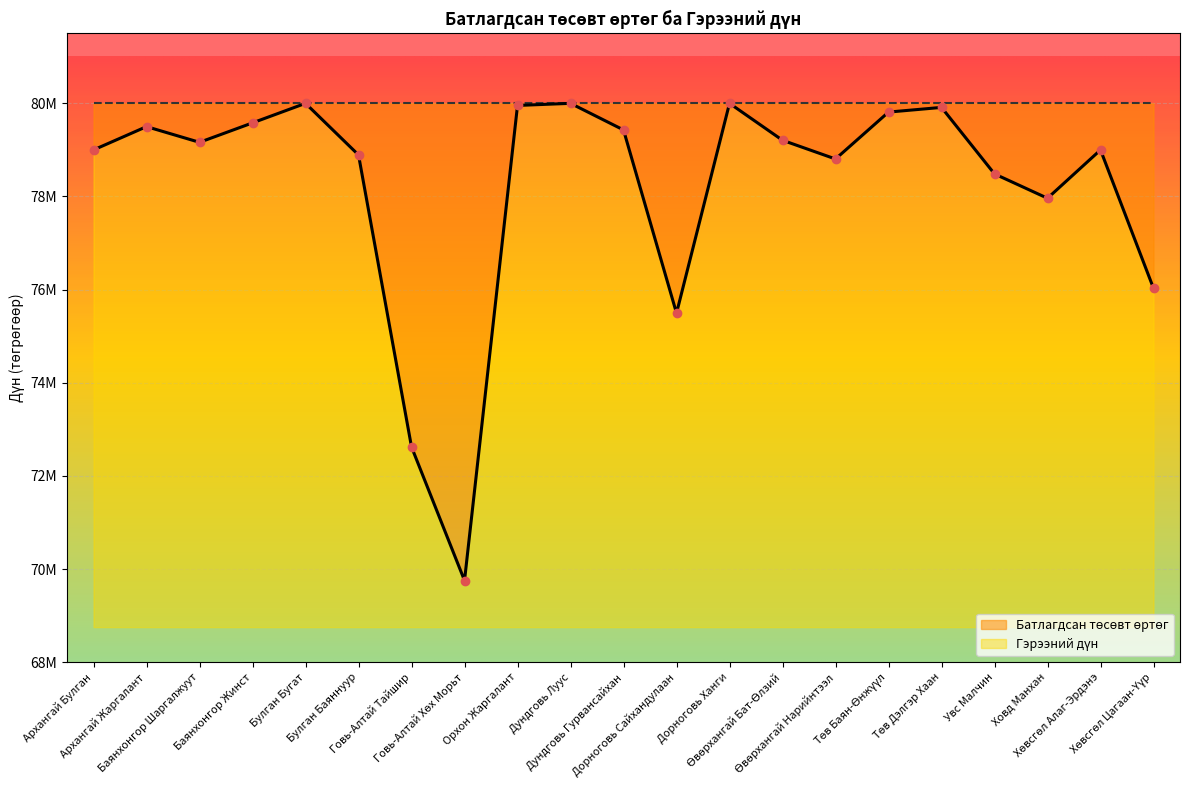

The value at Архангай Жаргалант is 138411180. True or false?

False